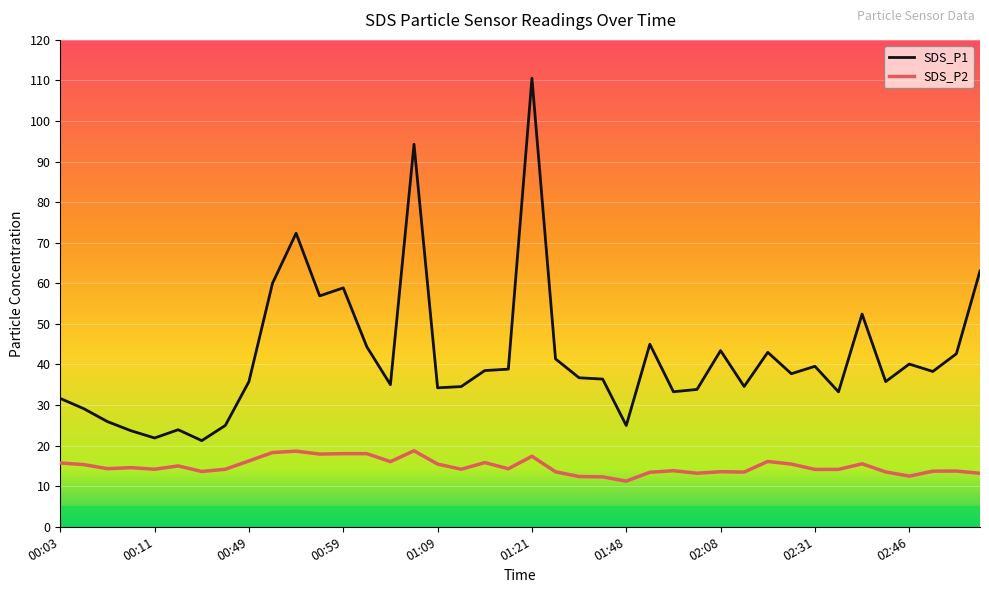

True or false: SDS_P2 and SDS_P1 cross at least once.

False